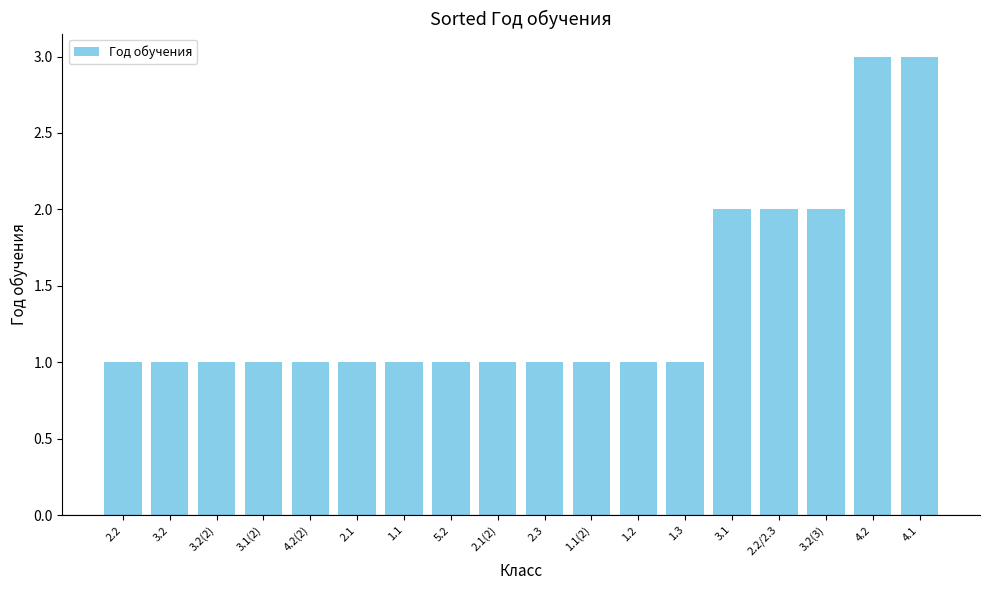

Does the chart contain stacked bars?

No